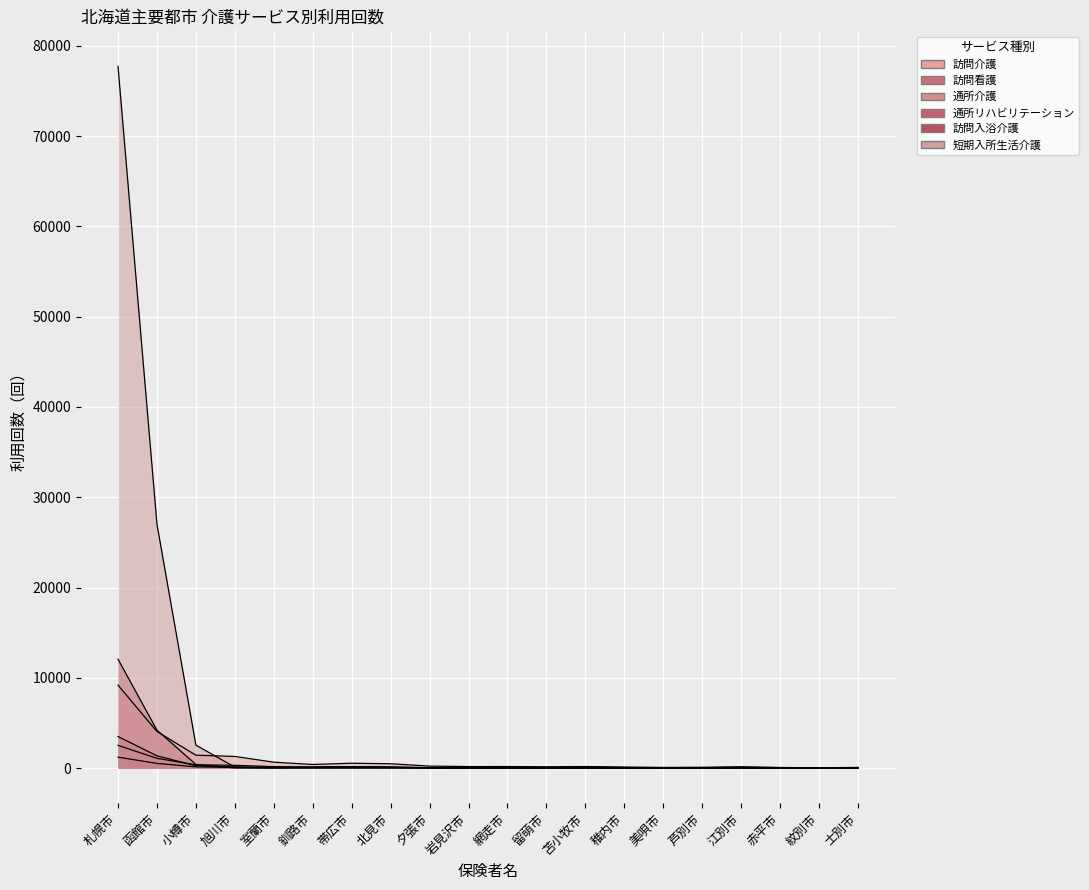

Is the value of 訪問入浴介護 at 留萌市 greater than the value of 通所介護 at 赤平市?

No